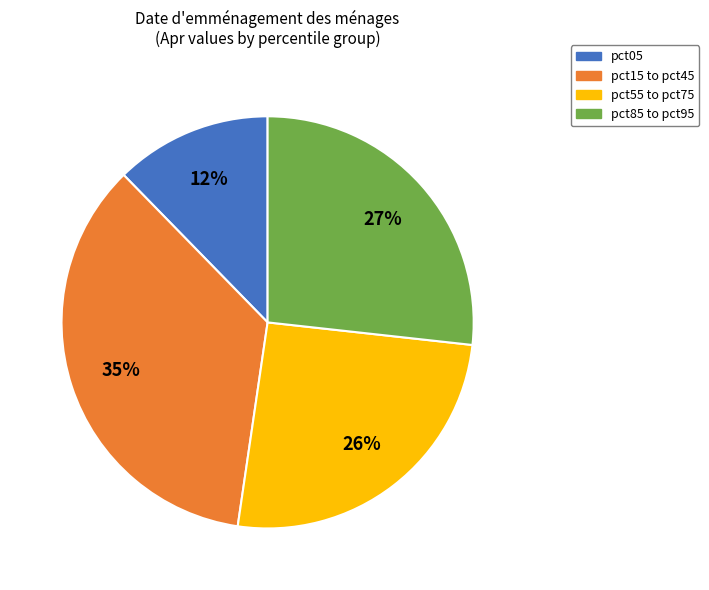

What percentage is the pct05 slice, to the nearest percent?

12%